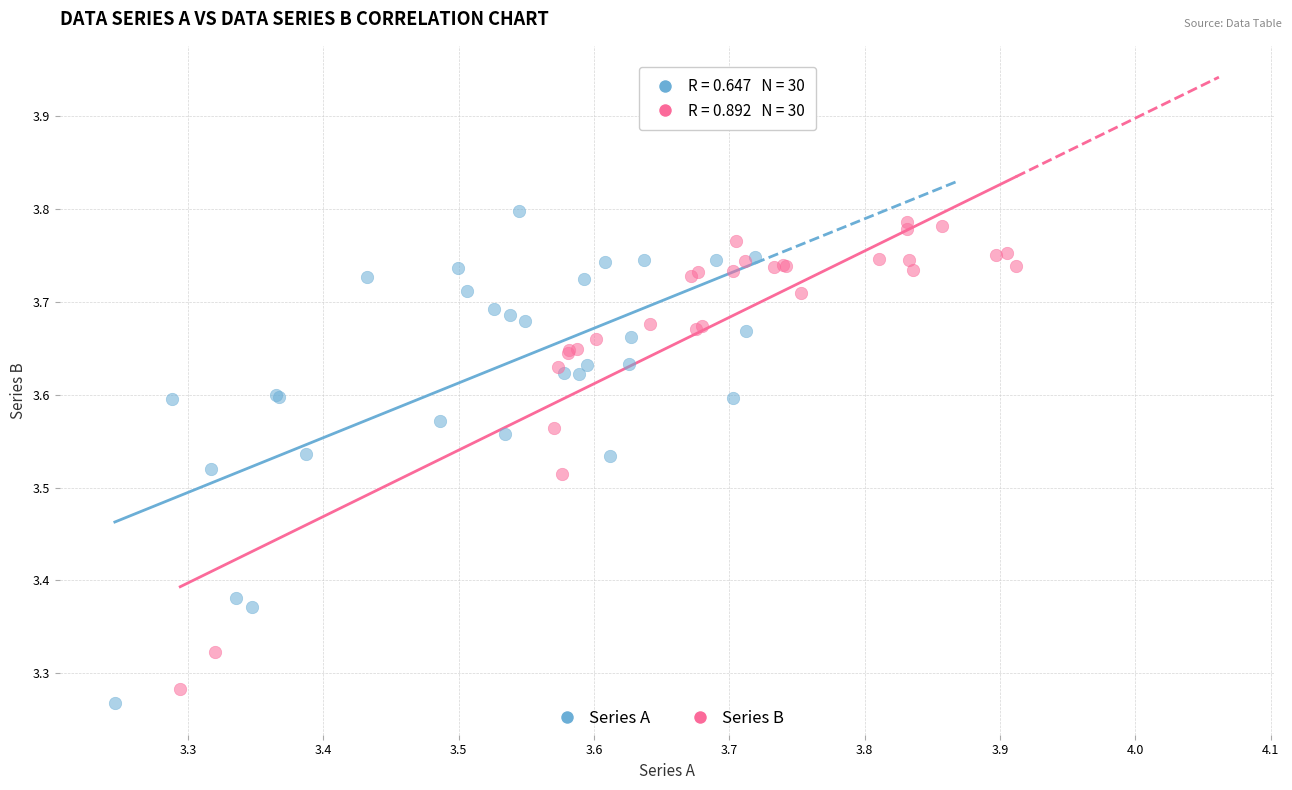

What are all the series names shown in the legend?

Series A, Series B